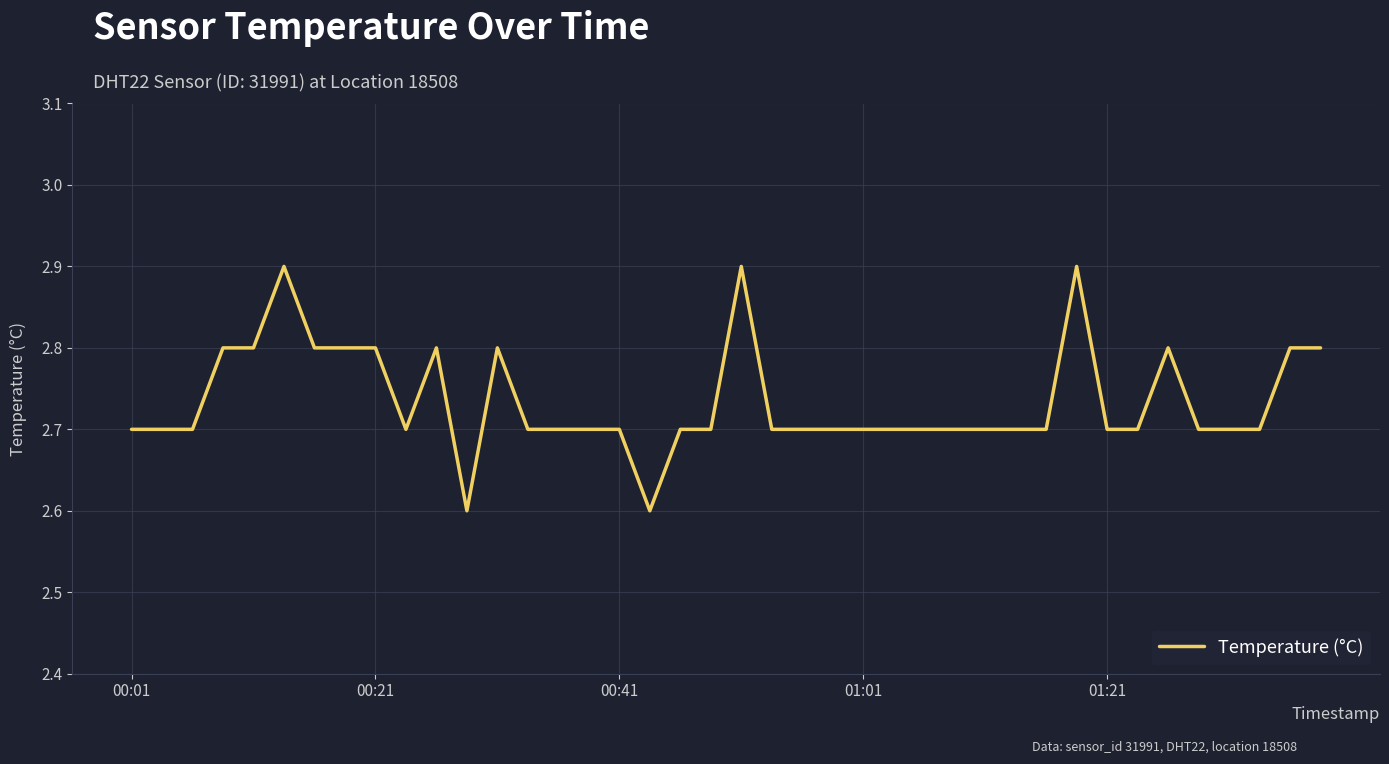

True or false: there are more than 0 points higher than both neighbors.

True